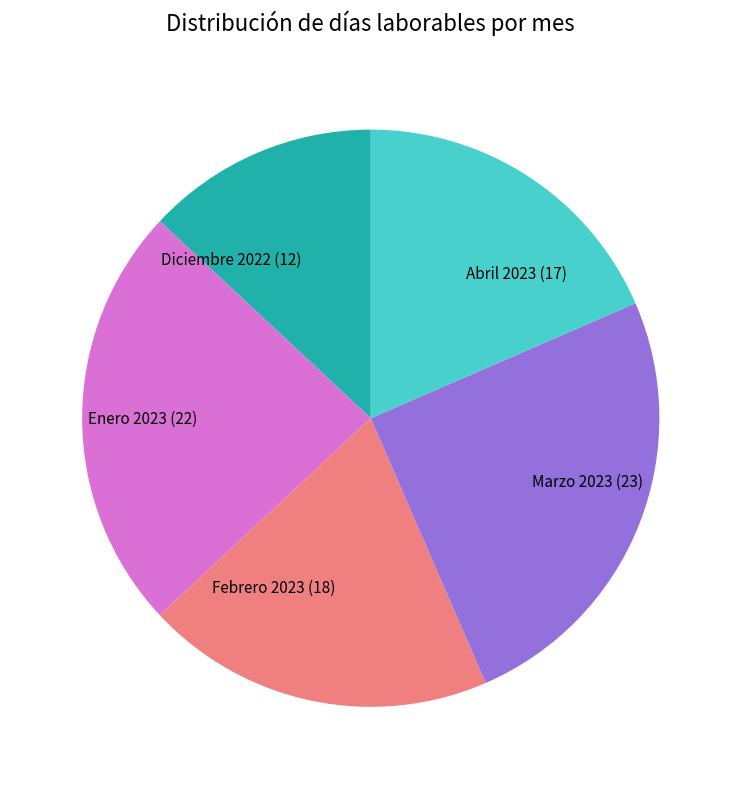

Does Abril 2023 represent more than half of the total?

No